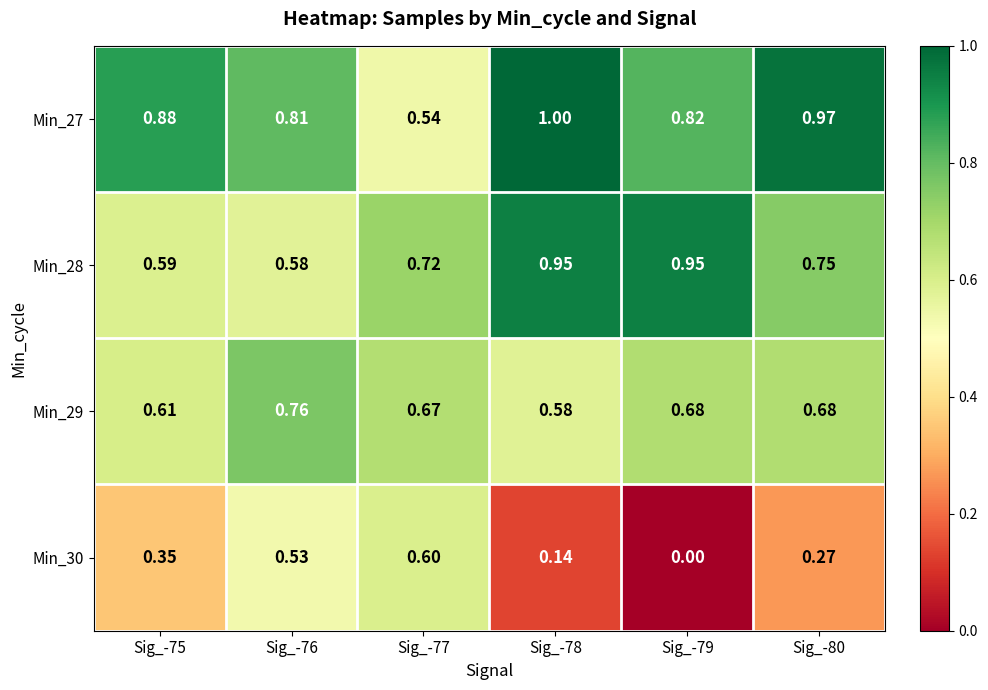

Is the value of Min_27 at Sig_-76 greater than the value of Min_29 at Sig_-80?

Yes